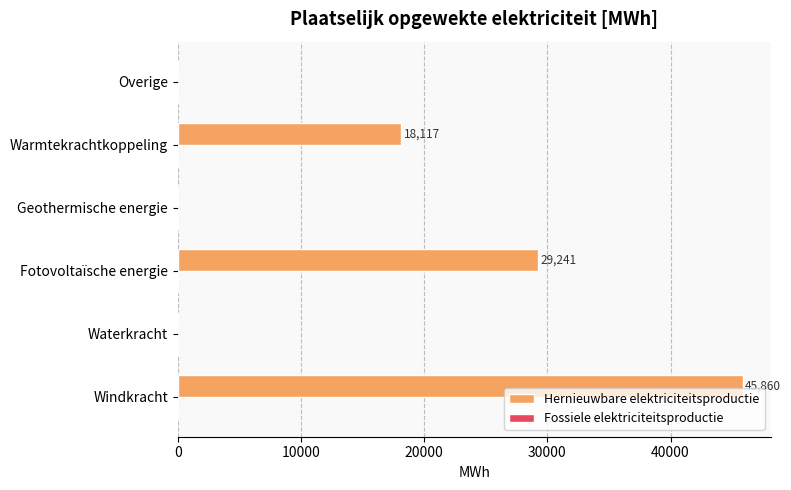

Are the bars horizontal?

Yes